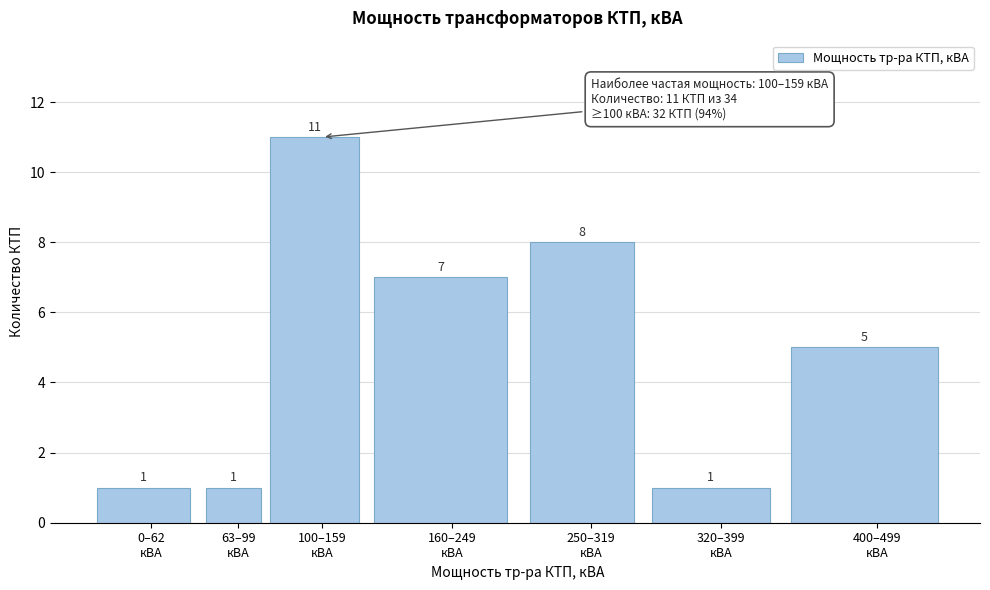

Reading right to left, extract all data points from this chart.

5	1	8	7	11	1	1